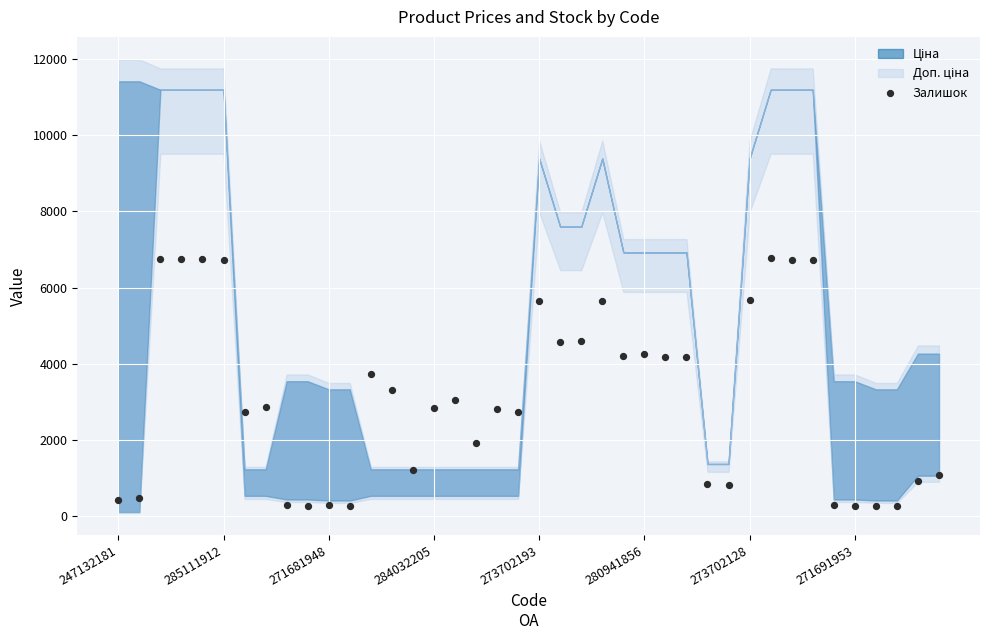

What is the range of Y values (max minus min)?

6502.9